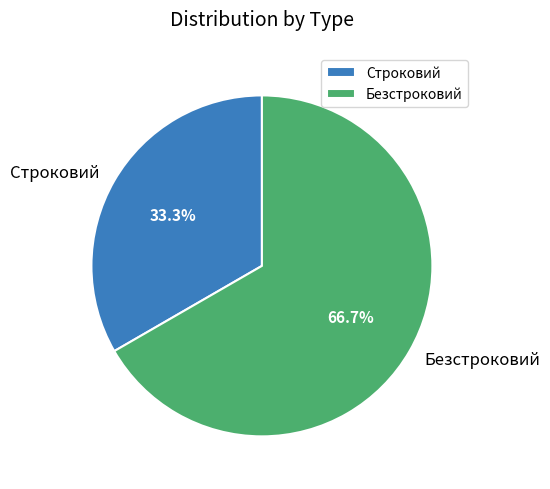

To the nearest percent, what is the average slice percentage?

50%